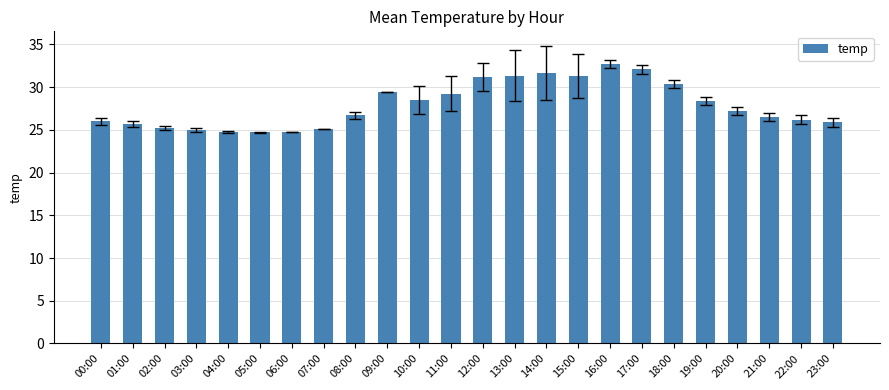

True or false: the data shows 28.5 at 10:00.

True